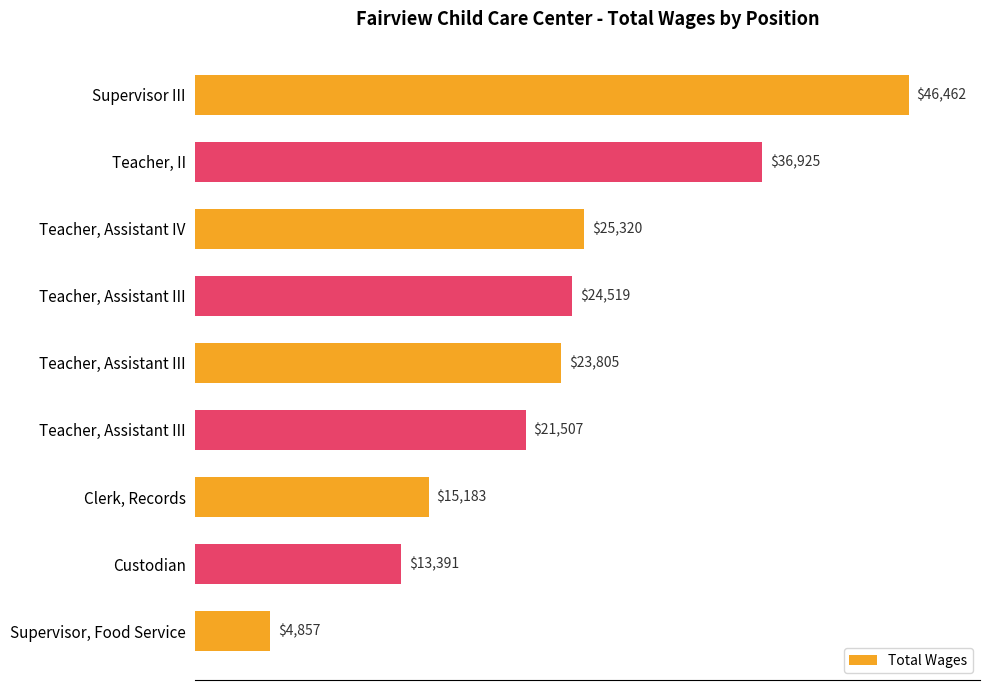

Does the chart contain any negative values?

No